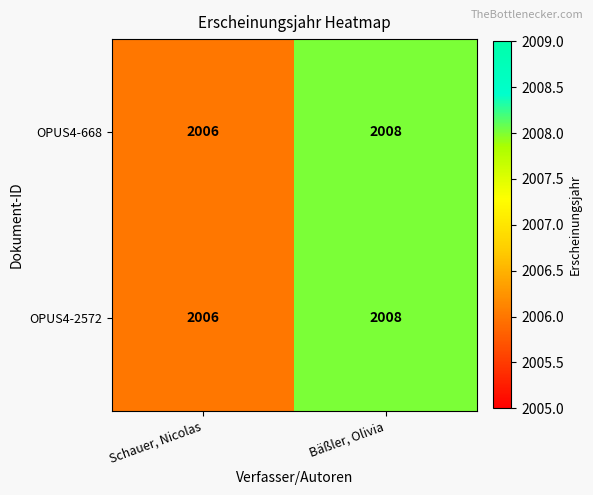

Reading left to right, transcribe all the data shown in this chart.

OPUS4-668: 2006	2008
OPUS4-2572: 2006	2008